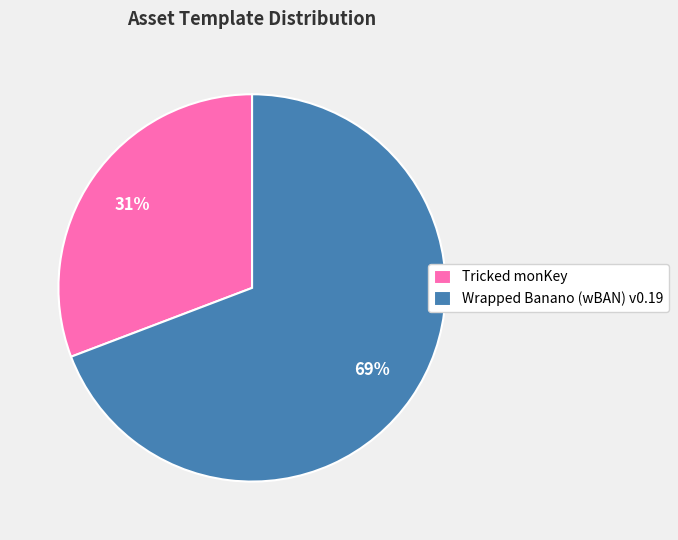

Does Tricked monKey represent more than half of the total?

No